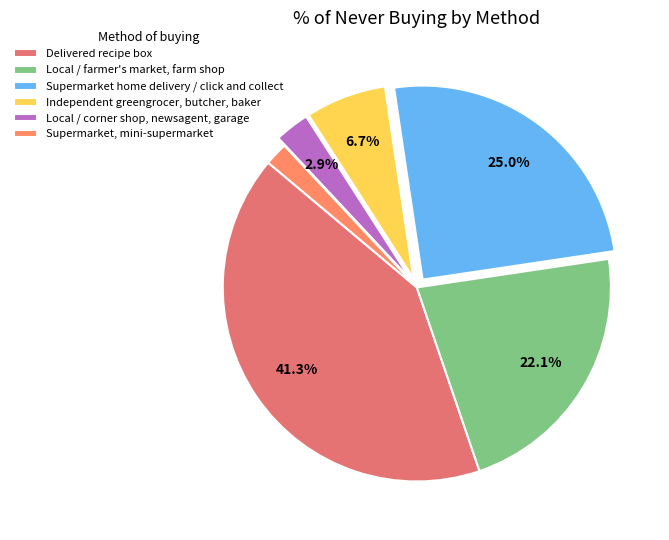

What percentage is the Supermarket home delivery / click and collect slice, to the nearest percent?

25%